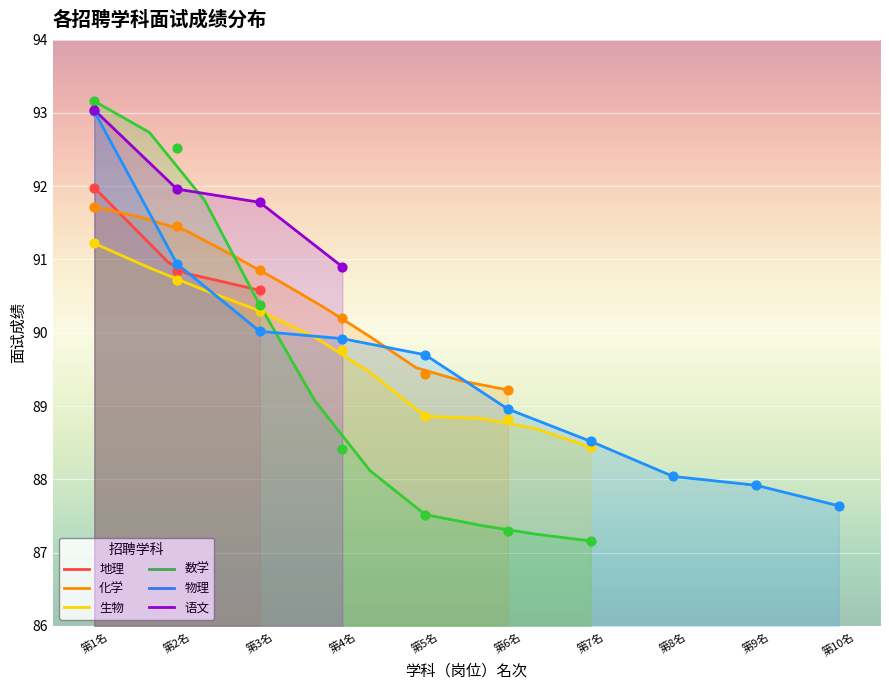

Which series reaches the maximum Y coordinate?

数学